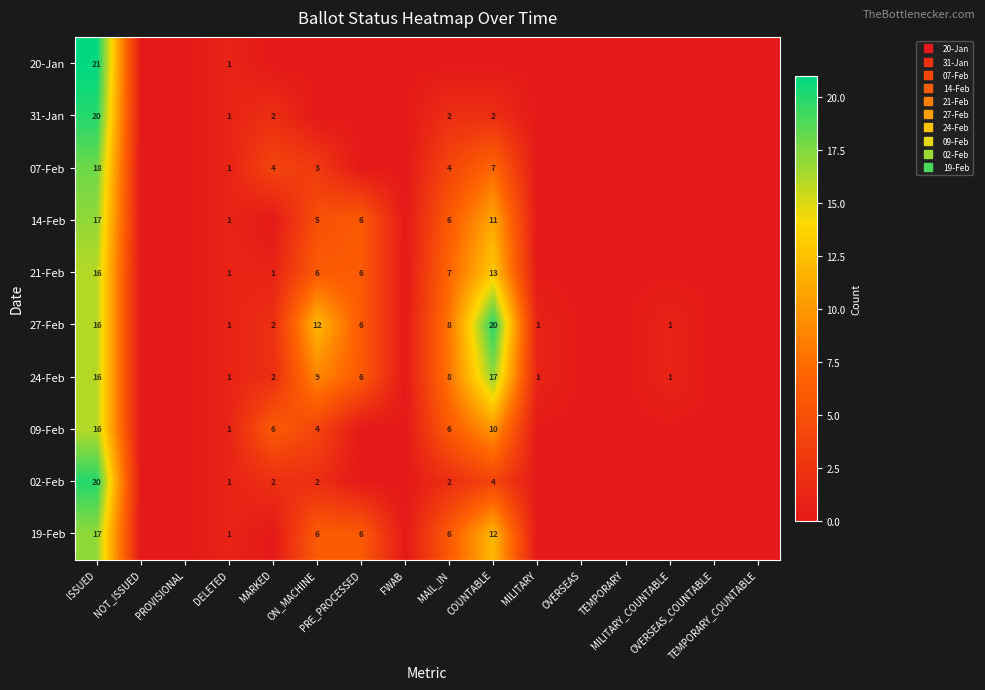

Which series has the largest total across all categories?

27-Feb